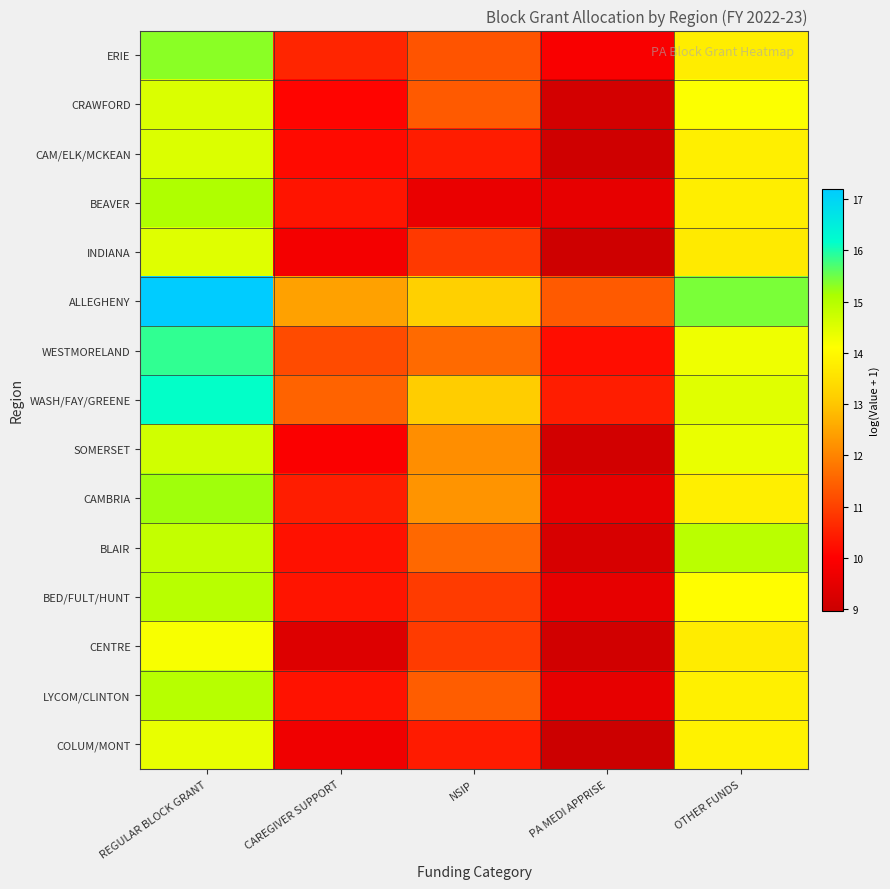

Rank the series by their maximum value, from highest to lowest.

ALLEGHENY, WASH/FAY/GREENE, WESTMORELAND, ERIE, CAMBRIA, BEAVER, LYCOM/CLINTON, BED/FULT/HUNT, BLAIR, SOMERSET, CRAWFORD, CAM/ELK/MCKEAN, INDIANA, COLUM/MONT, CENTRE